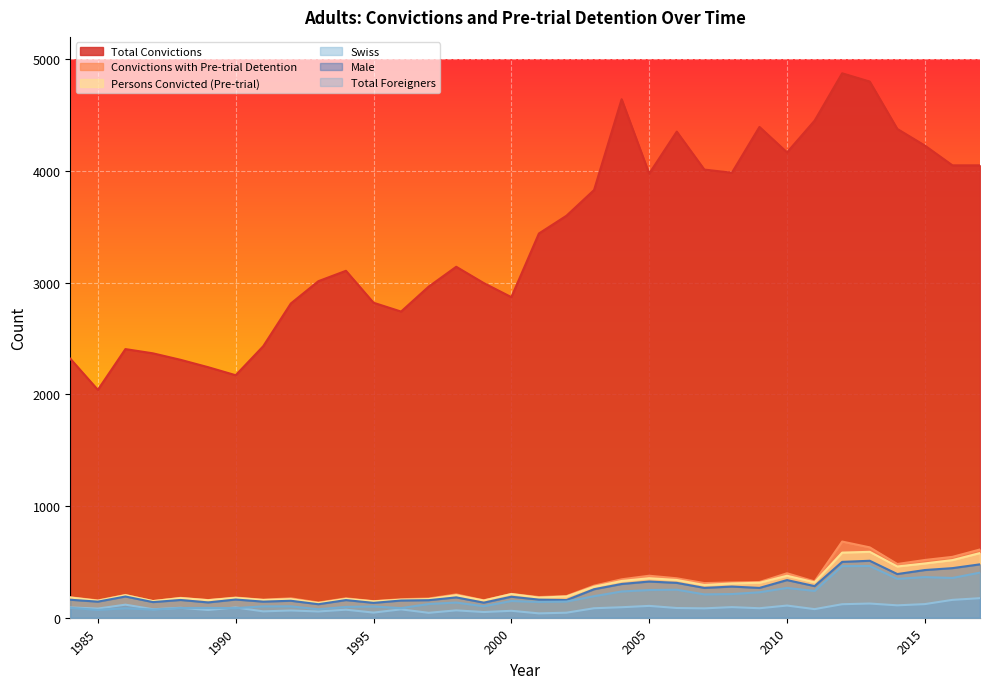

What is the sum of all Total Convictions values?

115971